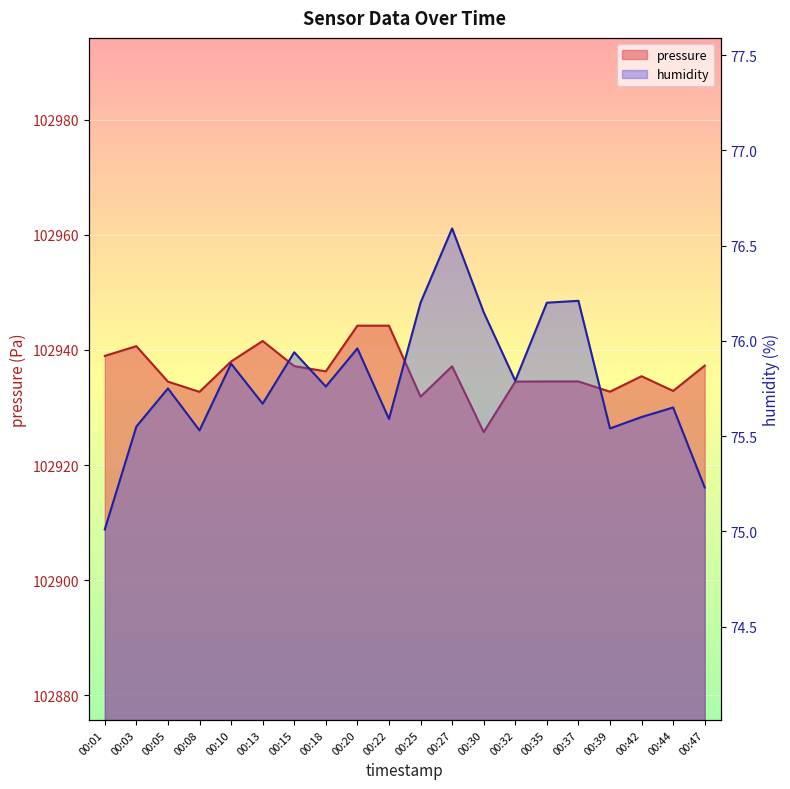

What is the value of the humidity point at the 17th from the left?

75.5